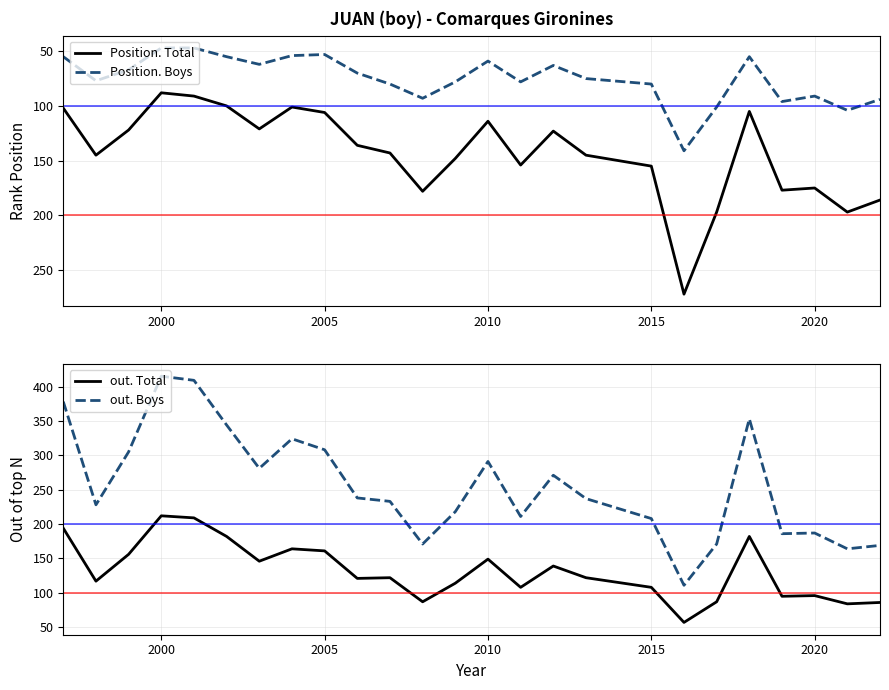

How many interior local peaks does the Position. Boys series have?

7